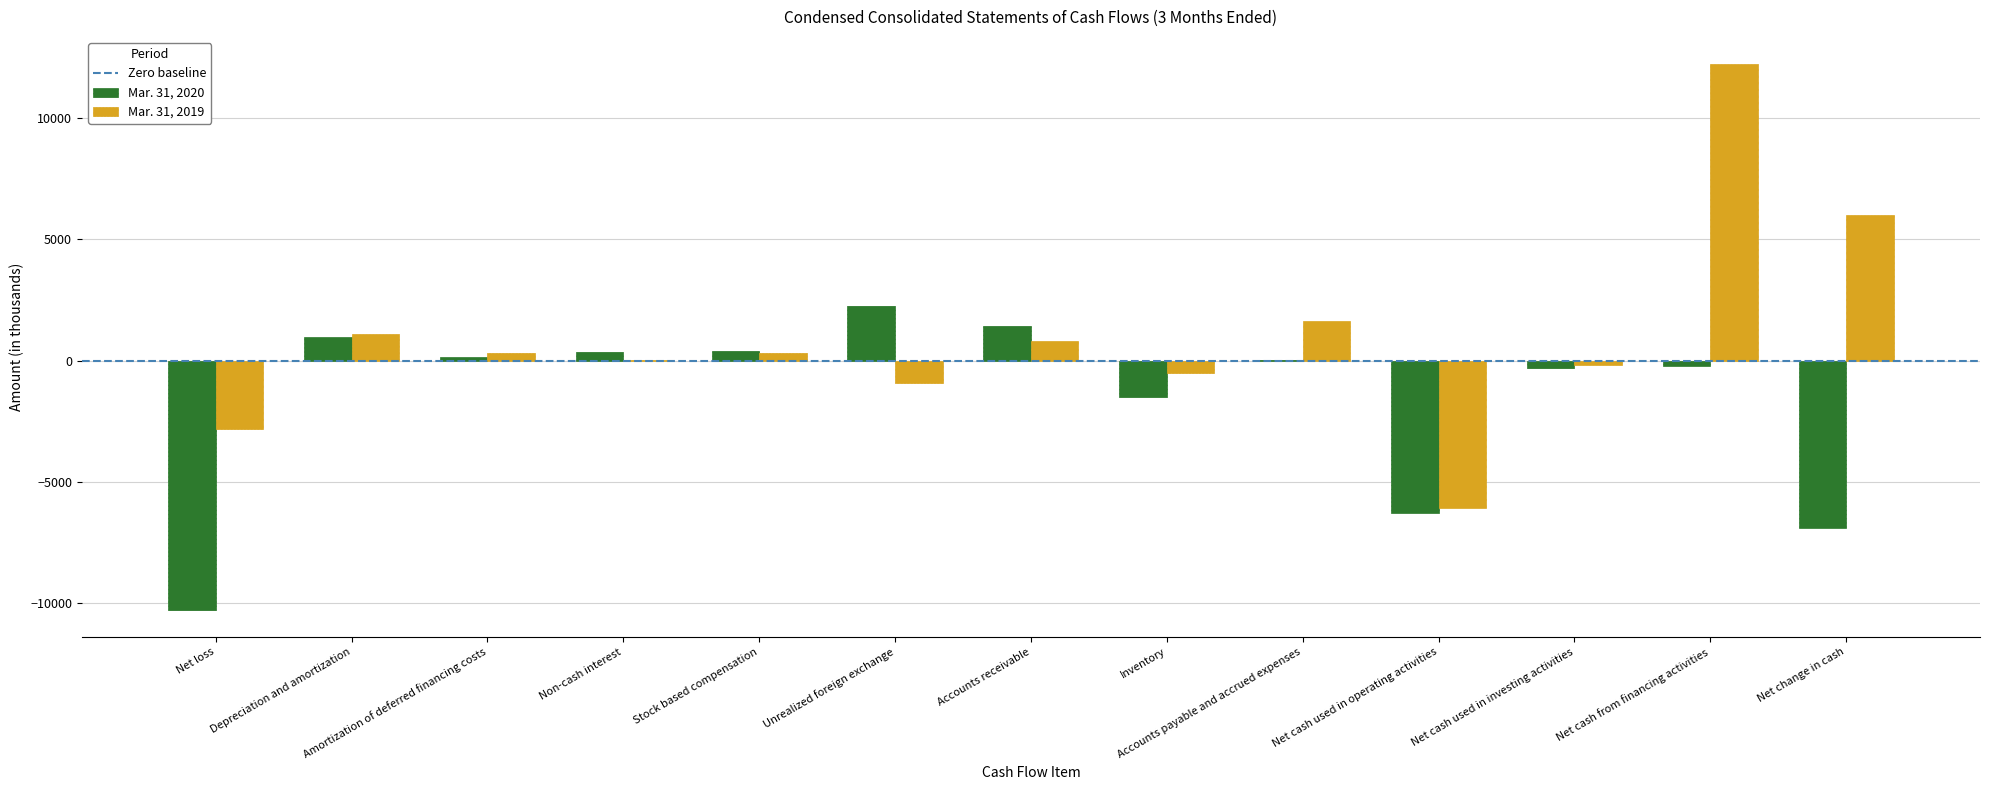

True or false: Mar. 31, 2020 has a value of 1430 at Accounts receivable.

True